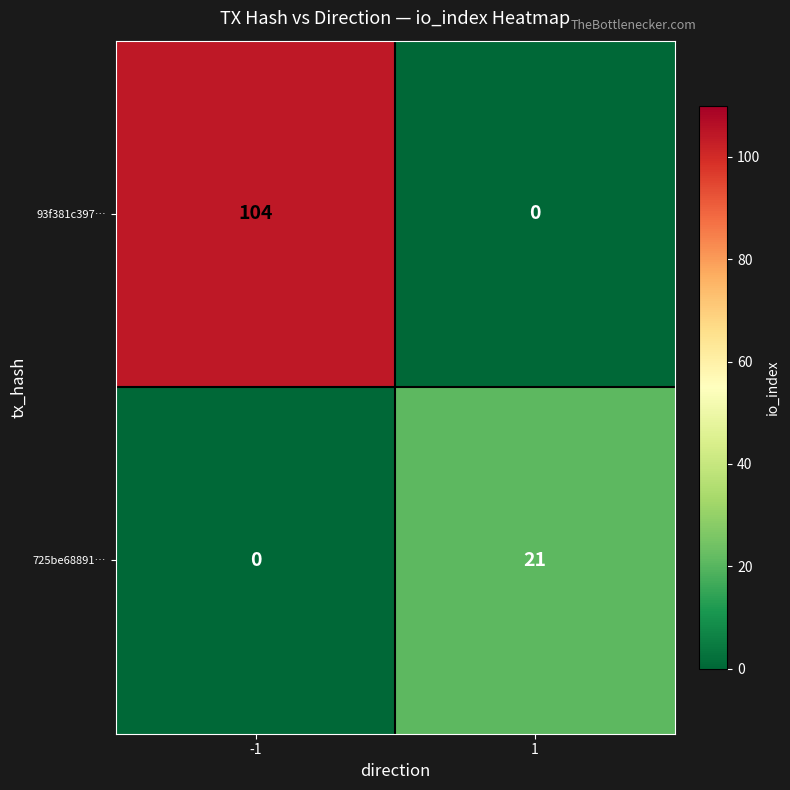

What is the difference between the maximum and minimum values in the 725be68891… series?

21